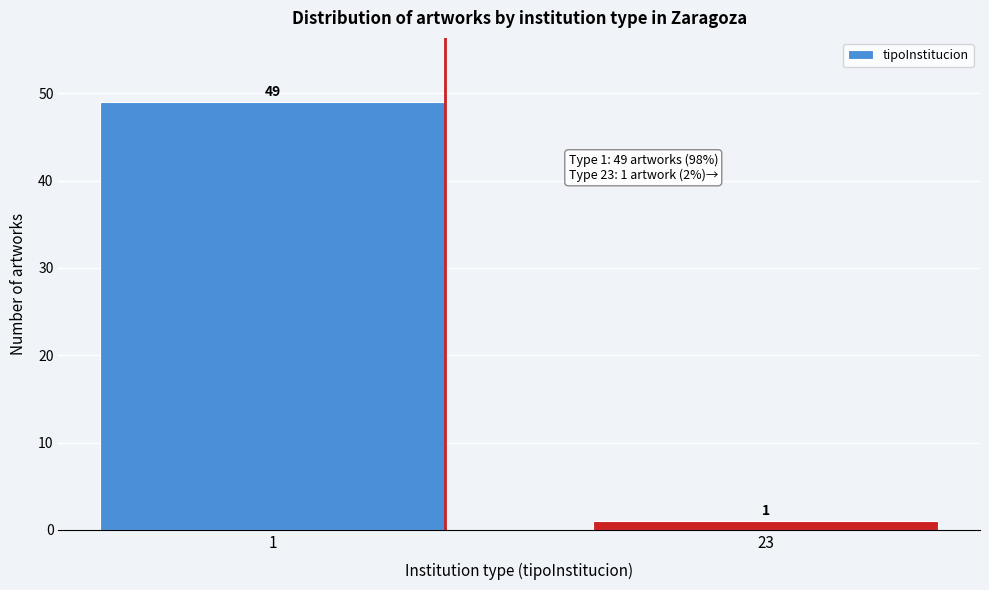

Reading right to left, transcribe all the data shown in this chart.

23=1	1=49